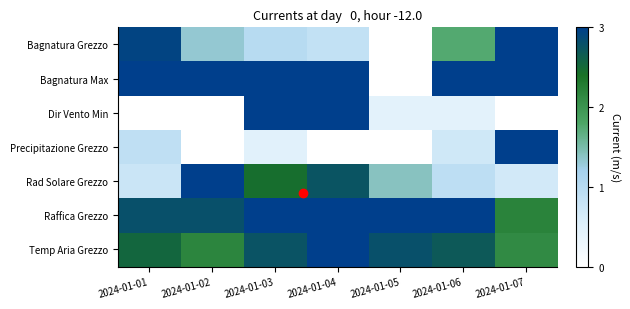

Between 2024-01-02 and 2024-01-03, which is larger?

2024-01-02